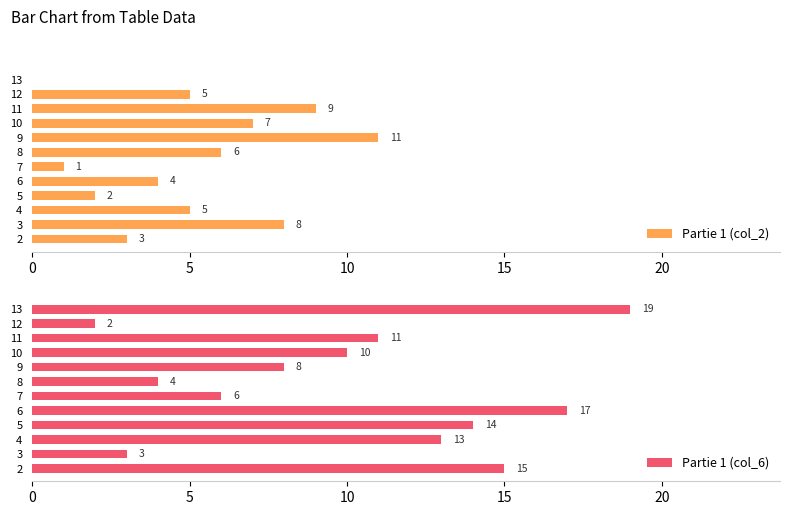

The value of Partie 1 (col_2) at 11 is 13. True or false?

False